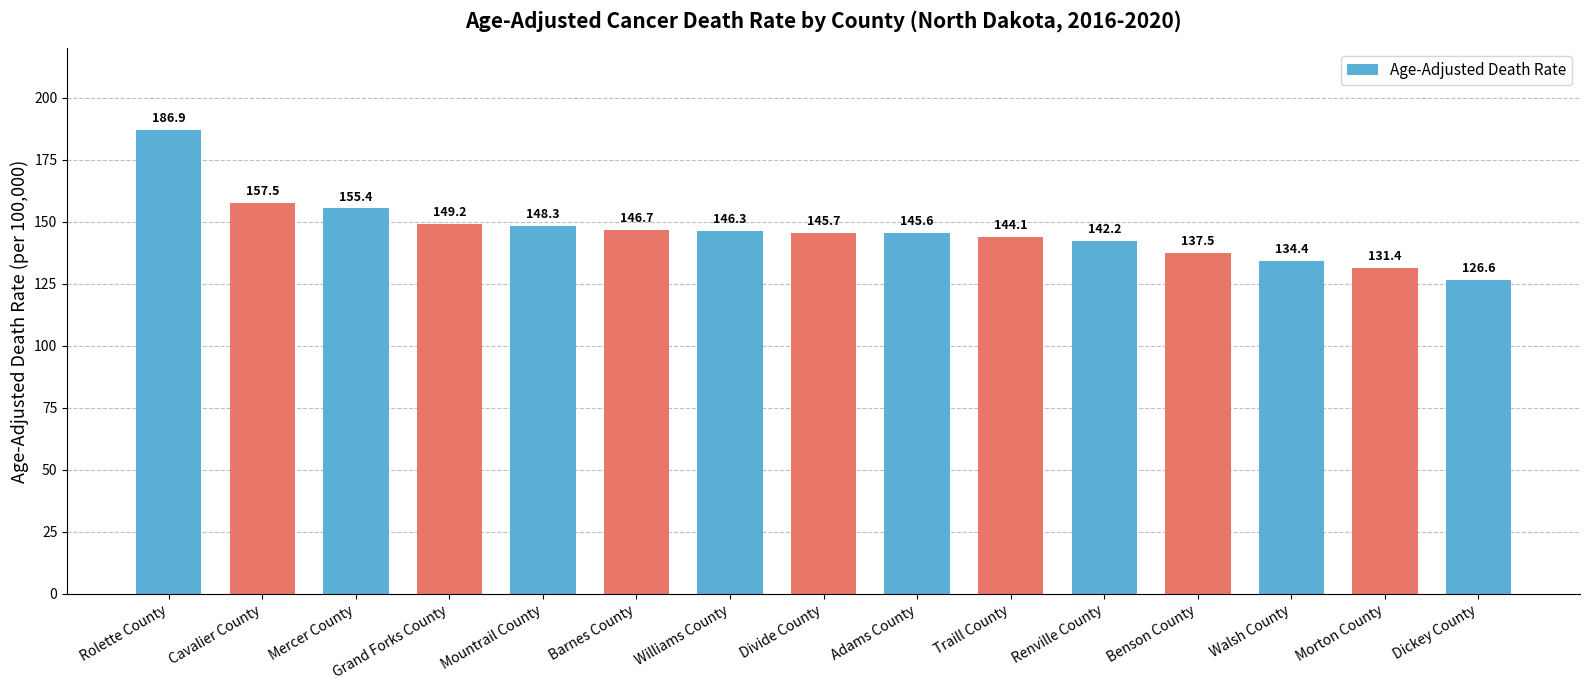

True or false: the data shows 189.7 at Renville County.

False